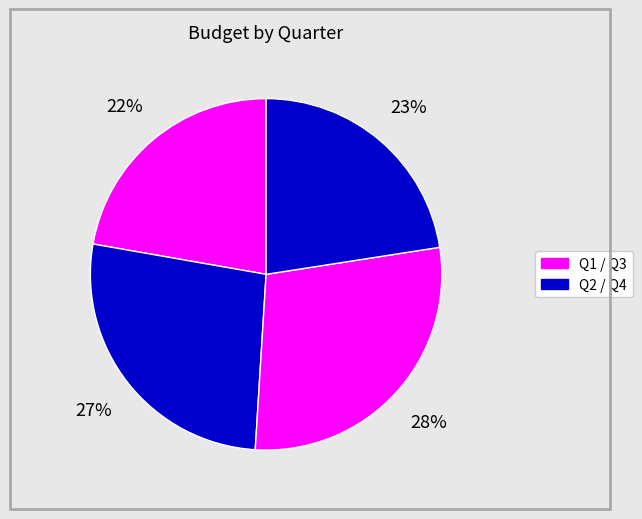

Is there a majority slice in this chart?

No